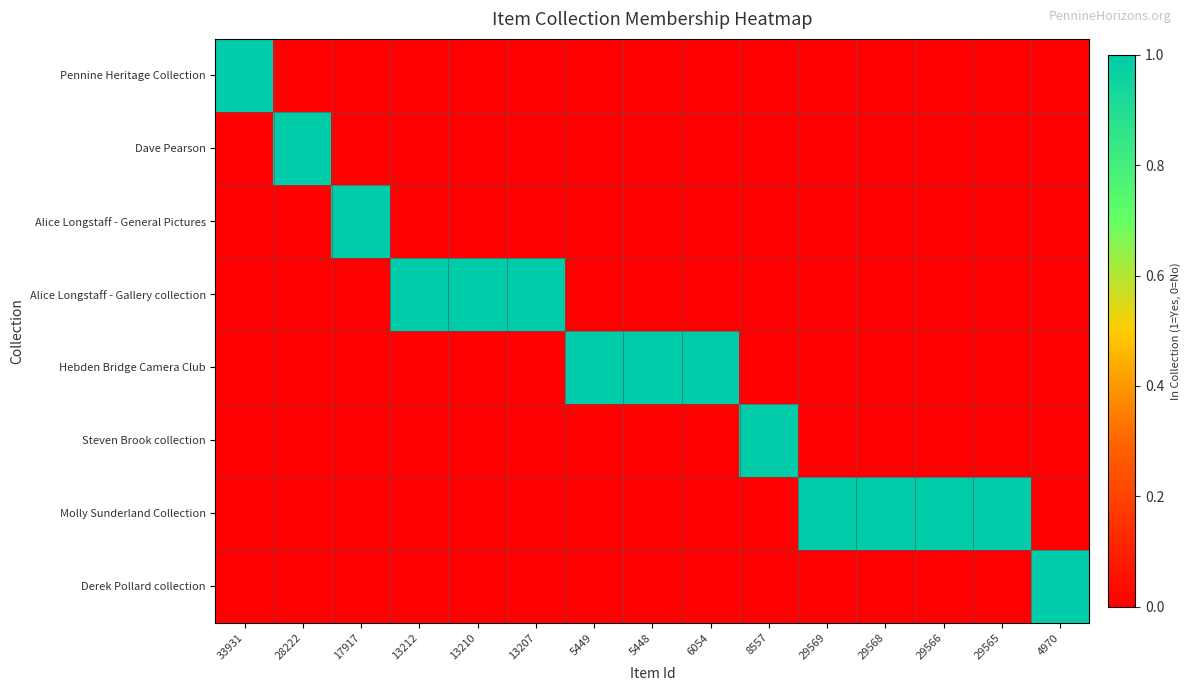

Which series has the largest range (max minus min)?

Pennine Heritage Collection